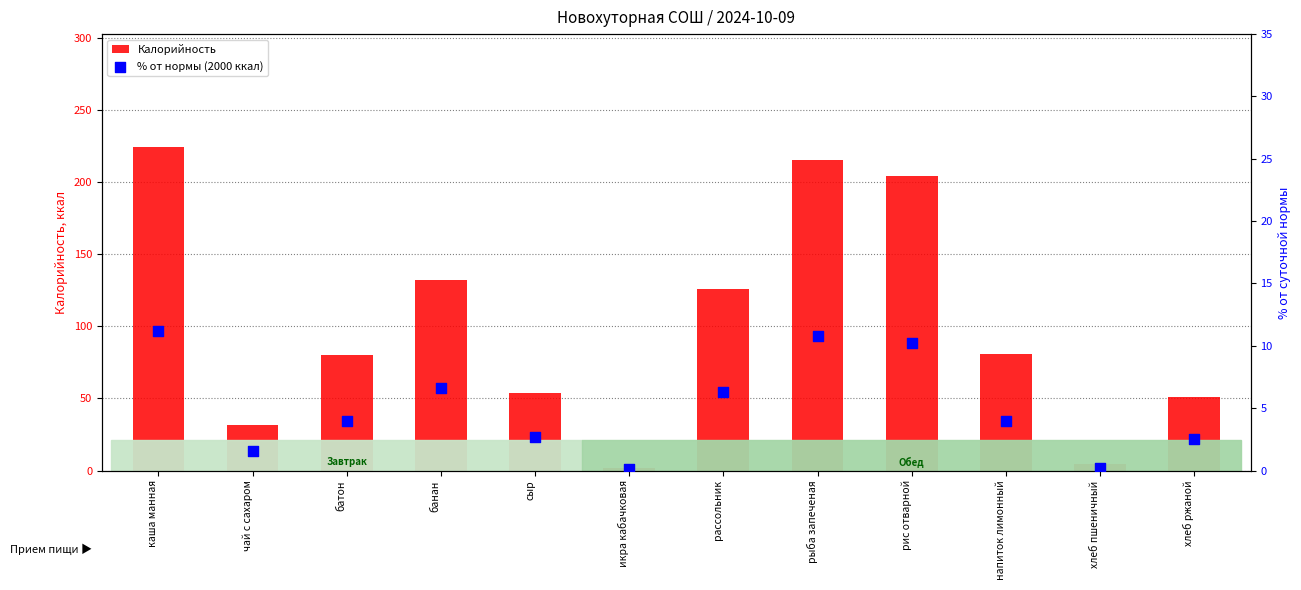

At which category is the sum across all series the highest?

каша манная